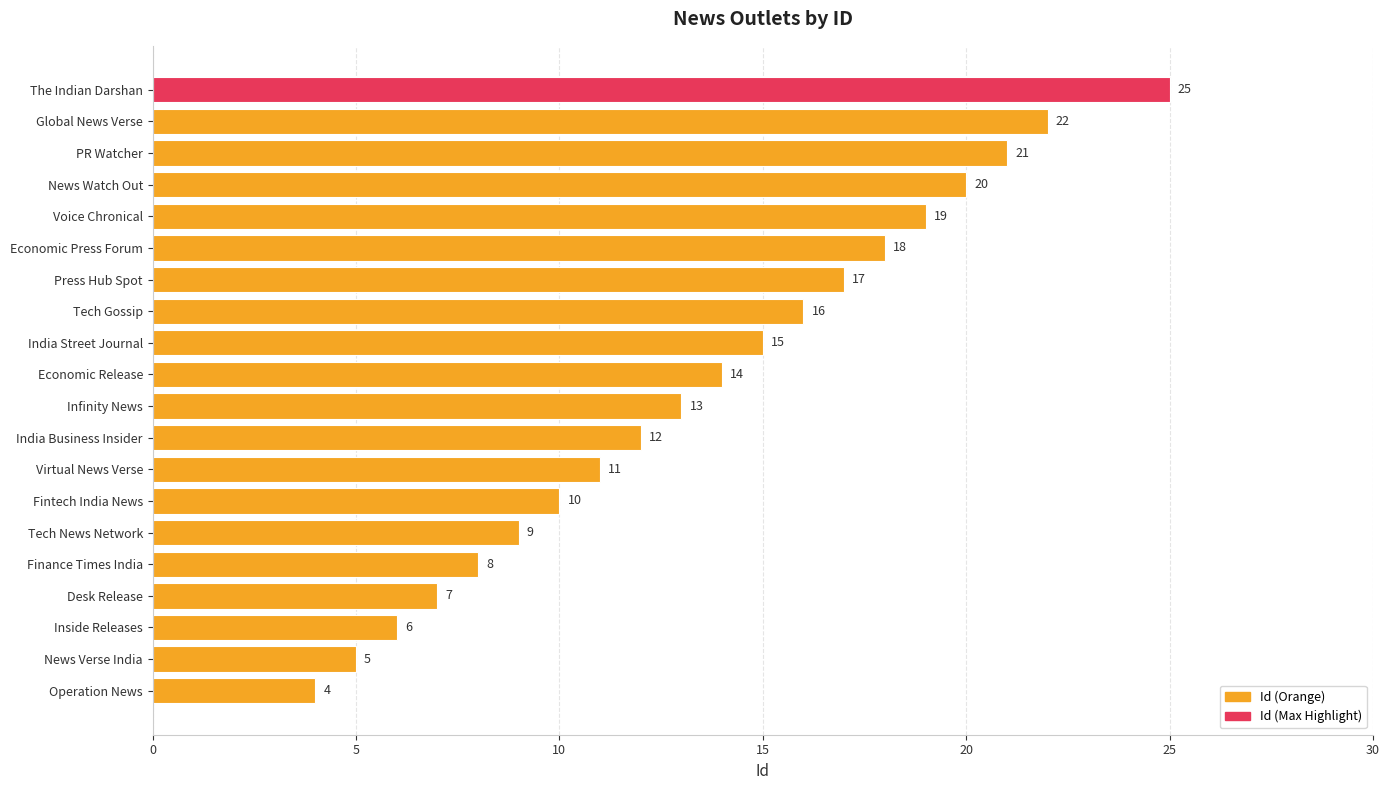

What is the greatest value displayed?

25